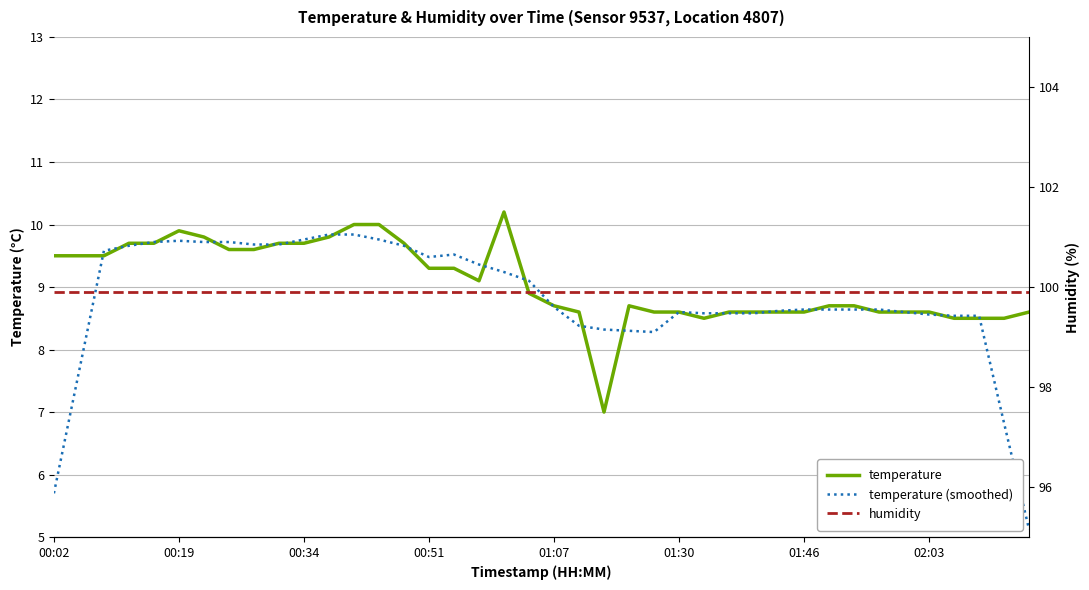

What is the minimum value for temperature (smoothed)?

5.1